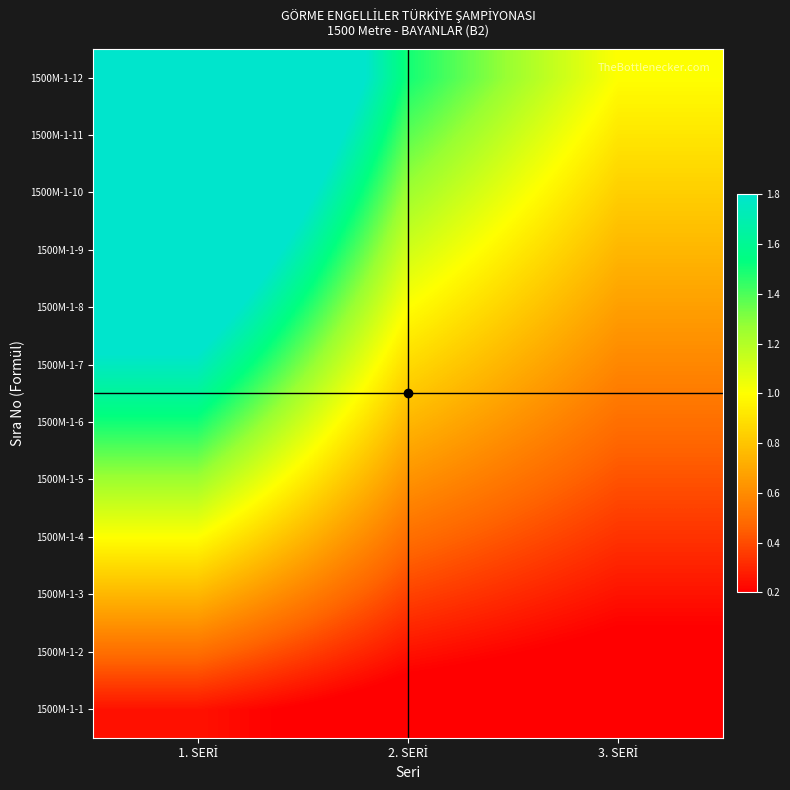

Reading left to right, transcribe all the data shown in this chart.

1500M-1-1: 1. SERİ=0.2	2. SERİ=0.1	3. SERİ=0.1
1500M-1-2: 1. SERİ=0.5	2. SERİ=0.2	3. SERİ=0.2
1500M-1-3: 1. SERİ=0.8	2. SERİ=0.4	3. SERİ=0.2
1500M-1-4: 1. SERİ=1.0	2. SERİ=0.5	3. SERİ=0.3
1500M-1-5: 1. SERİ=1.2	2. SERİ=0.6	3. SERİ=0.4
1500M-1-6: 1. SERİ=1.5	2. SERİ=0.8	3. SERİ=0.5
1500M-1-7: 1. SERİ=1.8	2. SERİ=0.9	3. SERİ=0.6
1500M-1-8: 1. SERİ=2.0	2. SERİ=1.0	3. SERİ=0.7
1500M-1-9: 1. SERİ=2.2	2. SERİ=1.1	3. SERİ=0.8
1500M-1-10: 1. SERİ=2.5	2. SERİ=1.2	3. SERİ=0.8
1500M-1-11: 1. SERİ=2.8	2. SERİ=1.4	3. SERİ=0.9
1500M-1-12: 1. SERİ=3.0	2. SERİ=1.5	3. SERİ=1.0